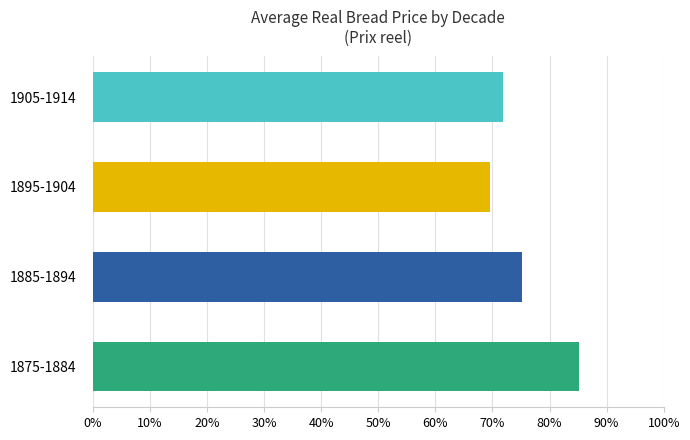

Between 1885-1894 and 1895-1904, which is larger?

1885-1894